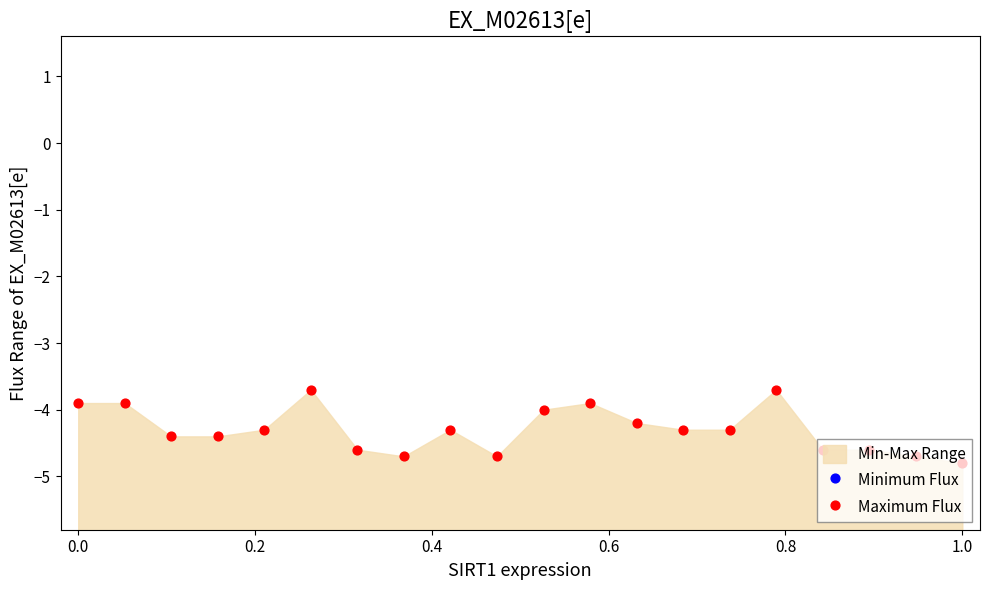

Which series reaches the minimum Y coordinate?

Minimum Flux